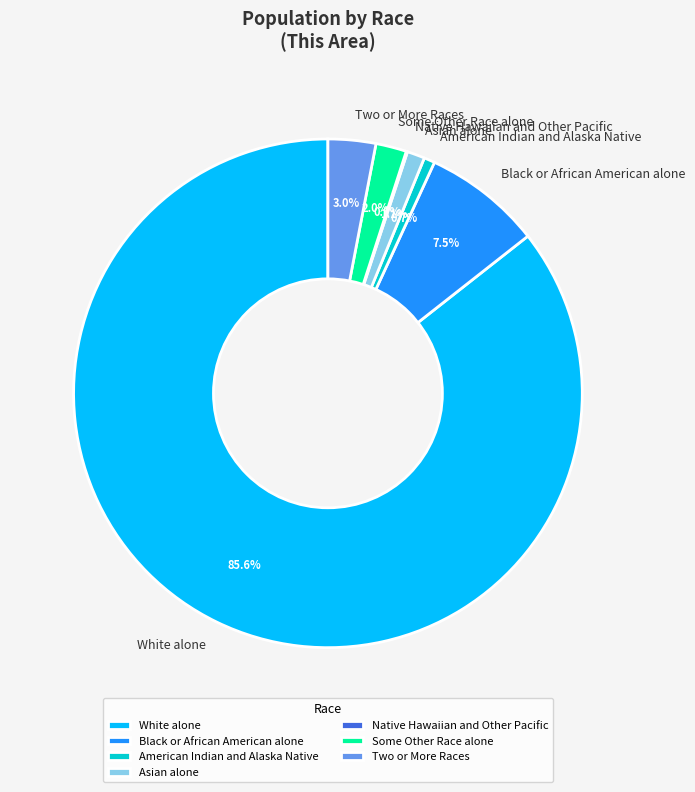

Is it true that Some Other Race alone is 11% of the pie?

False